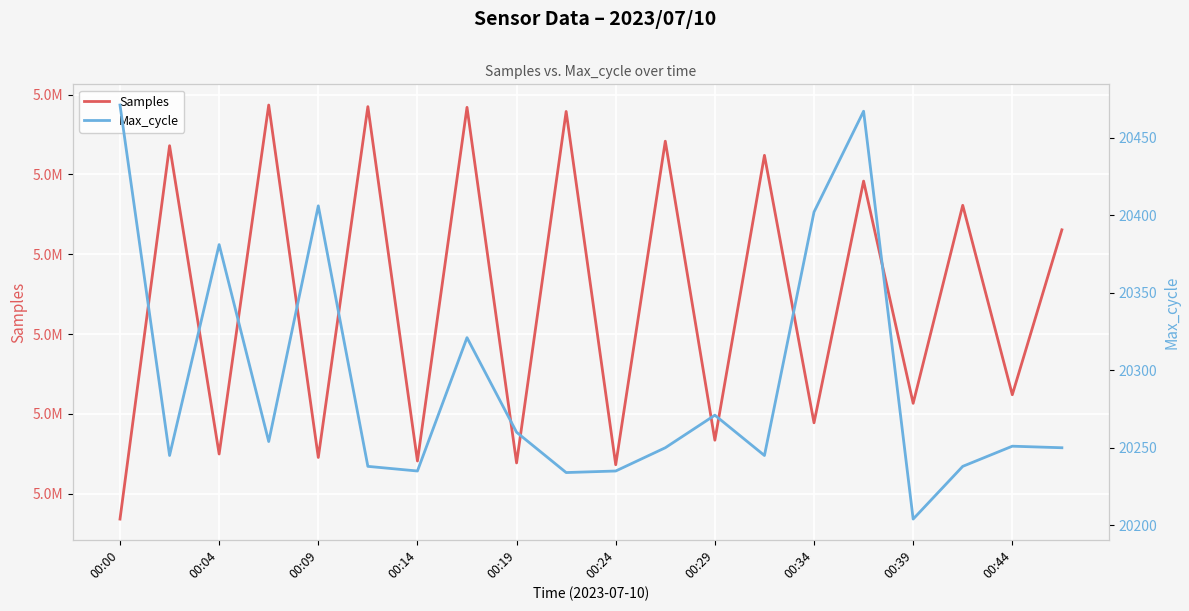

Reading left to right, extract all data points from this chart.

Samples: 5063400	5086803	5067478	5089352	5067262	5089252	5067039	5089207	5066919	5088949	5066805	5087085	5068344	5086200	5069434	5084585	5070655	5083066	5071193	5081531
Max_cycle: 20471	20245	20381	20254	20406	20238	20235	20321	20260	20234	20235	20250	20271	20245	20402	20467	20204	20238	20251	20250